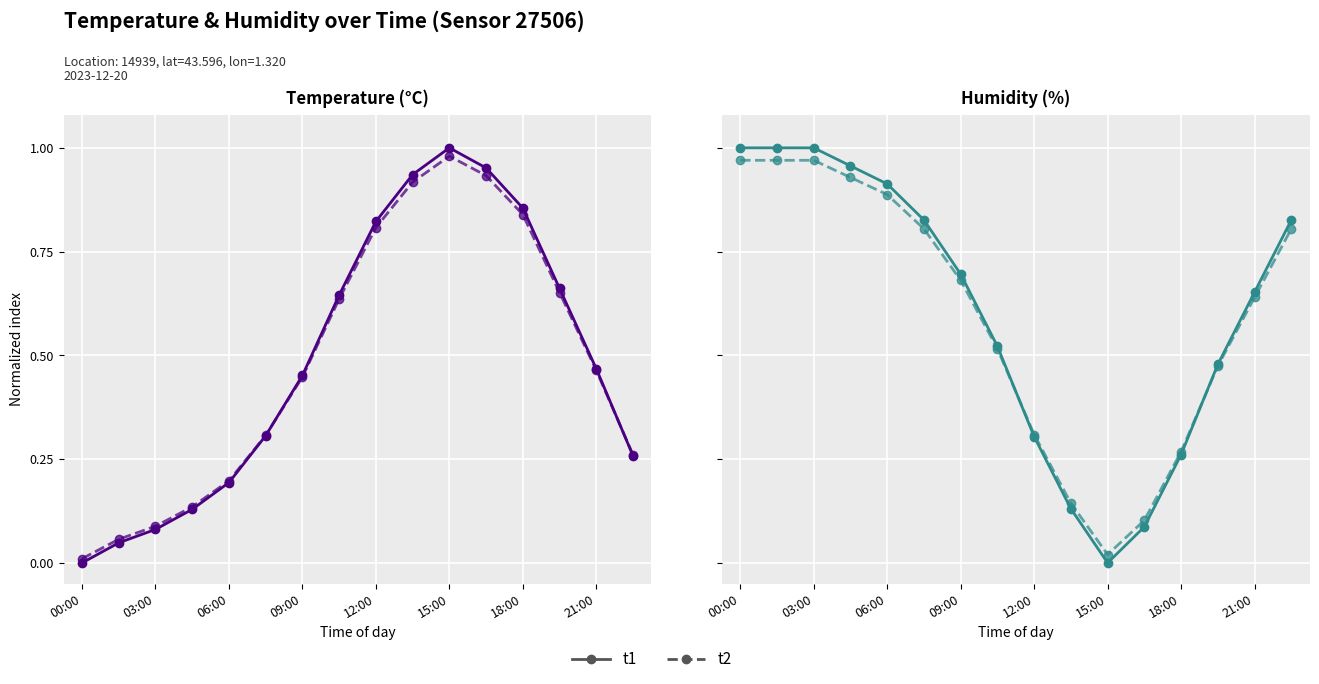

What position from the right is 00:00?

16